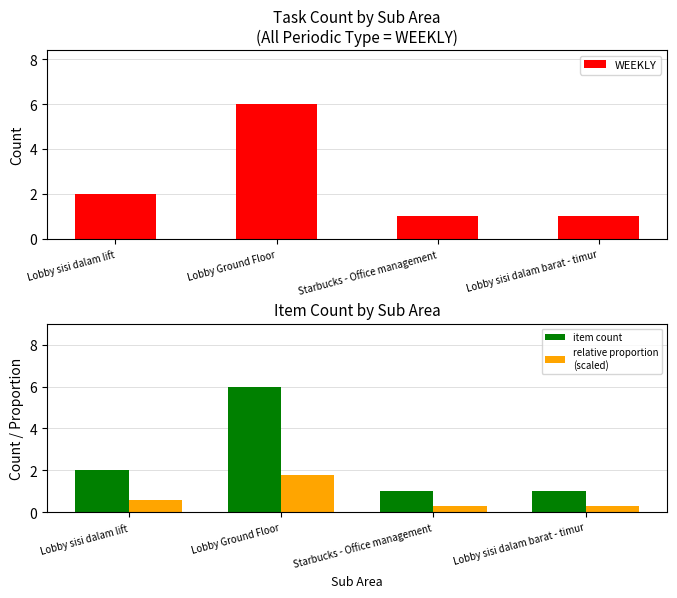

What are all the series names shown in the legend?

WEEKLY, item count, relative proportion
(scaled)